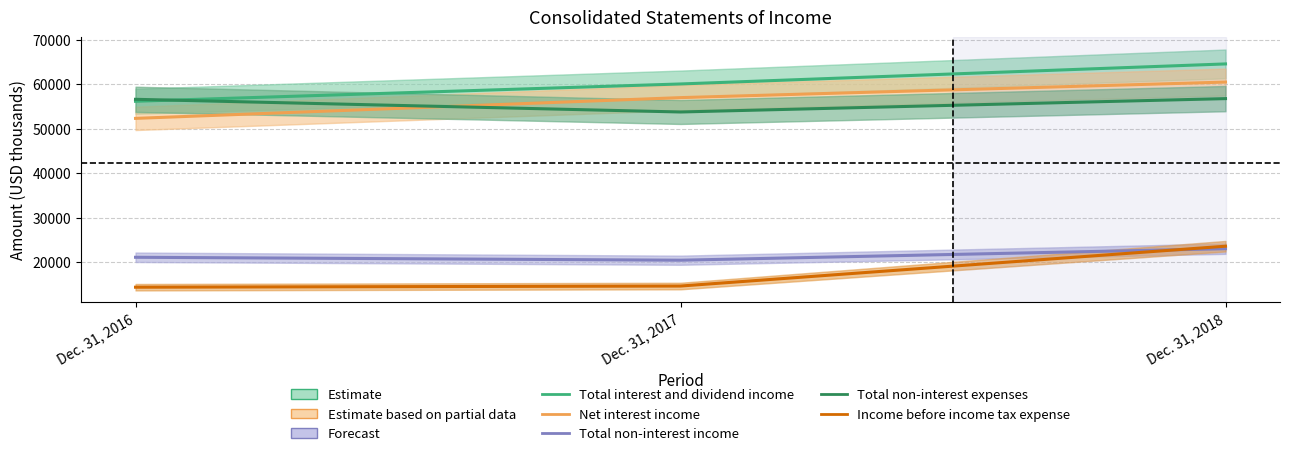

What is the difference between the maximum and minimum values in the Total non-interest expenses series?

3002